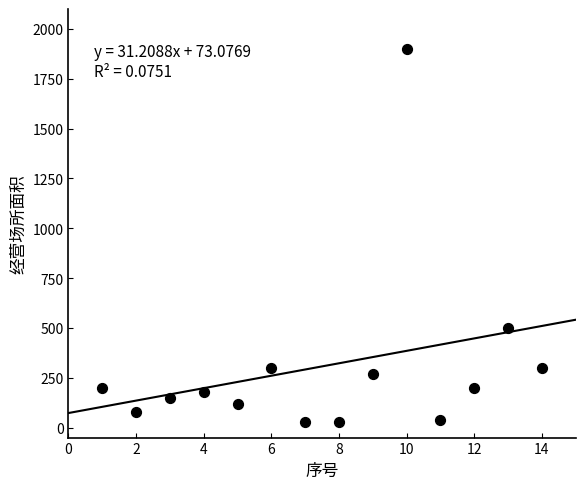

What Y value in the scatter plot is closest to 965?

500